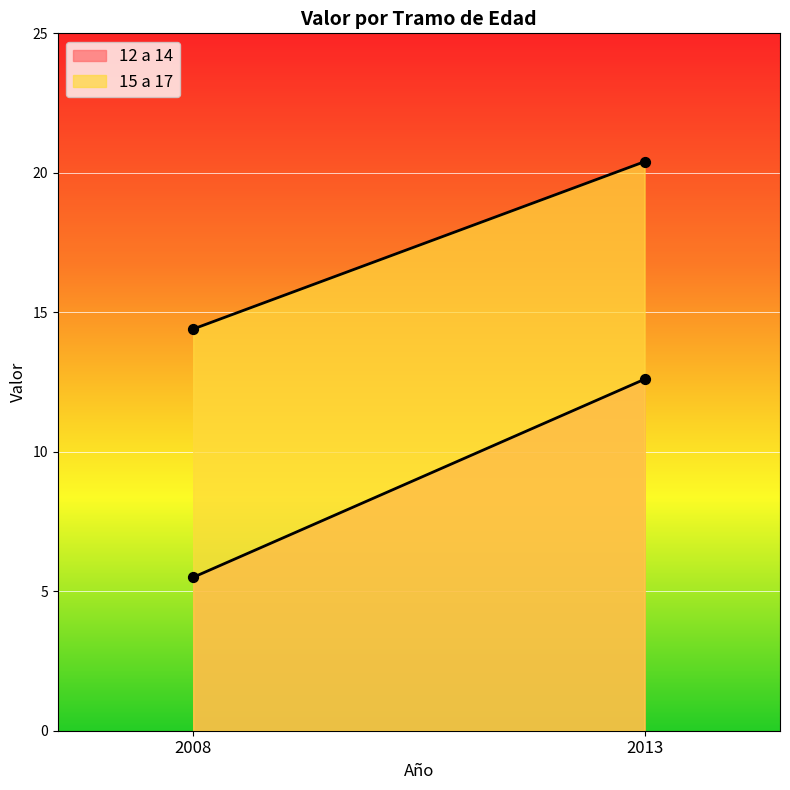

Which series reaches the minimum Y coordinate?

12 a 14